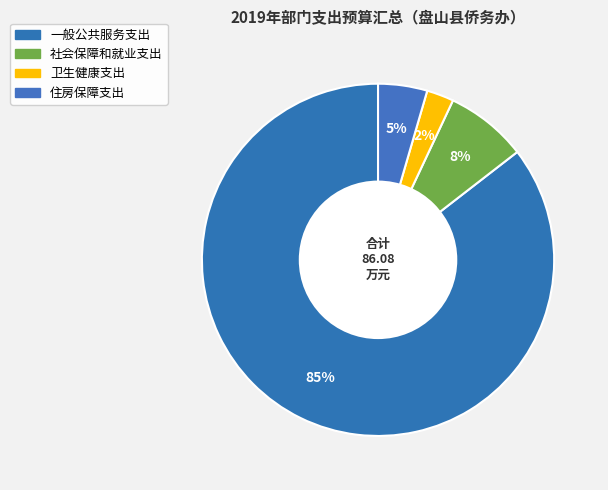

What is the change in value from 一般公共服务支出 to 卫生健康支出?

-71.5